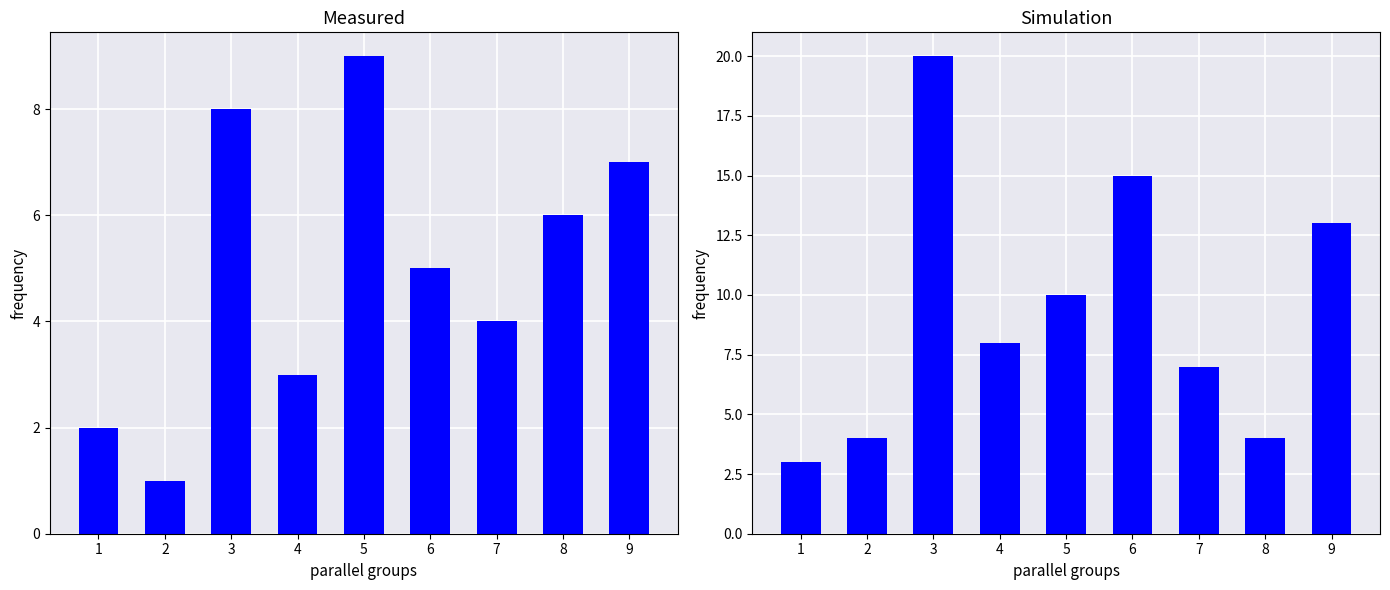

What is the sum of all col_6 values?

45